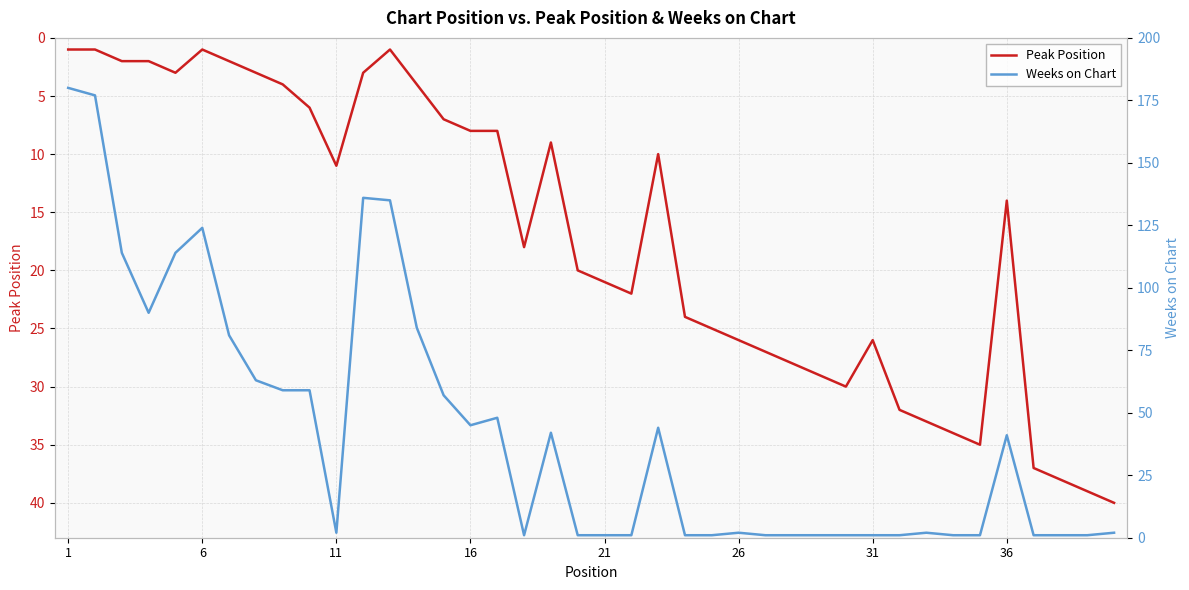

Is it true that Peak Position equals 8 at 16?

True